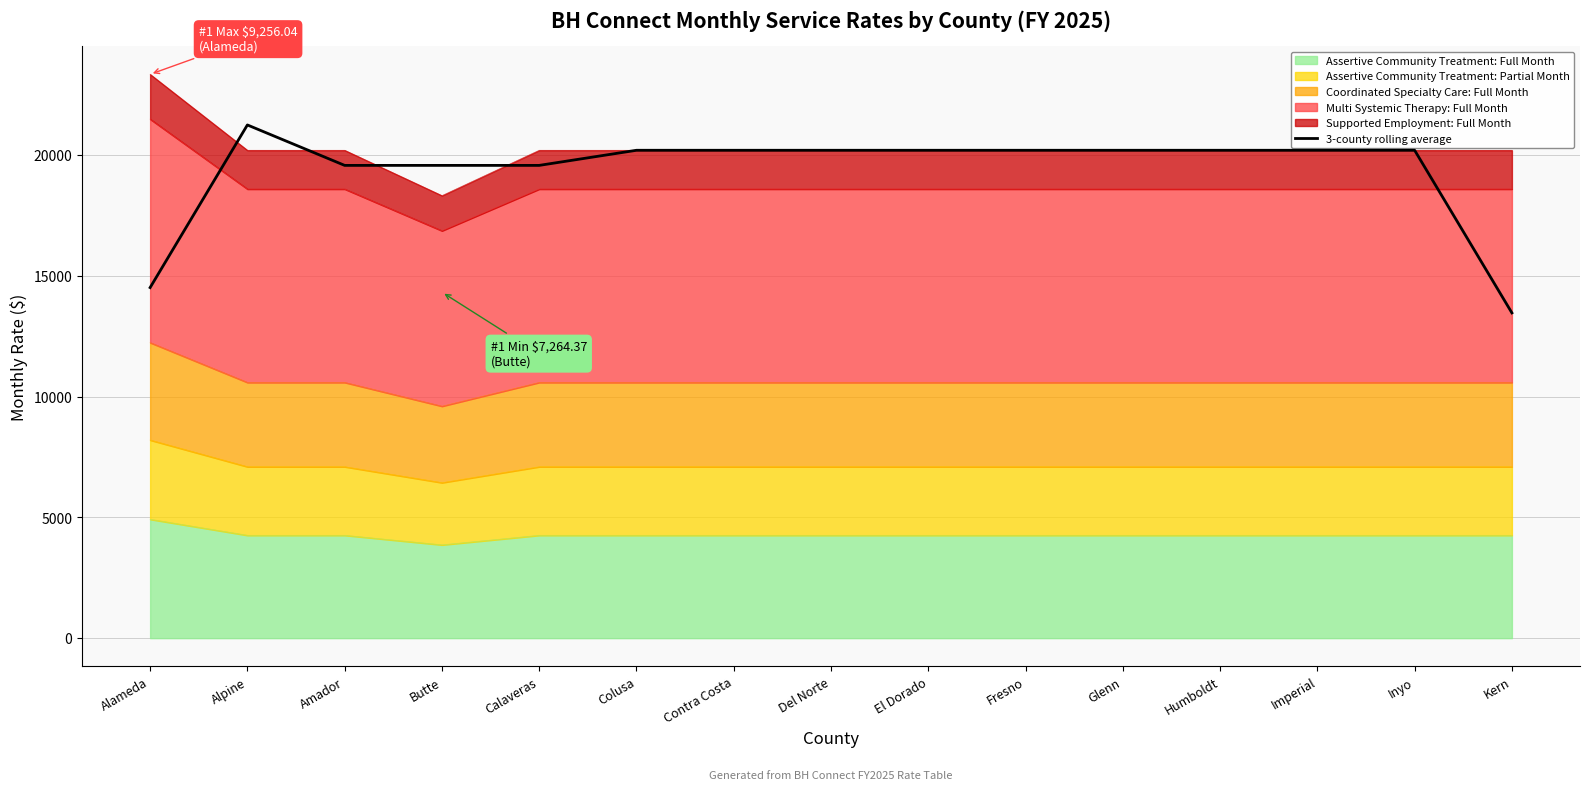

True or false: there are more than 0 points higher than both neighbors.

True